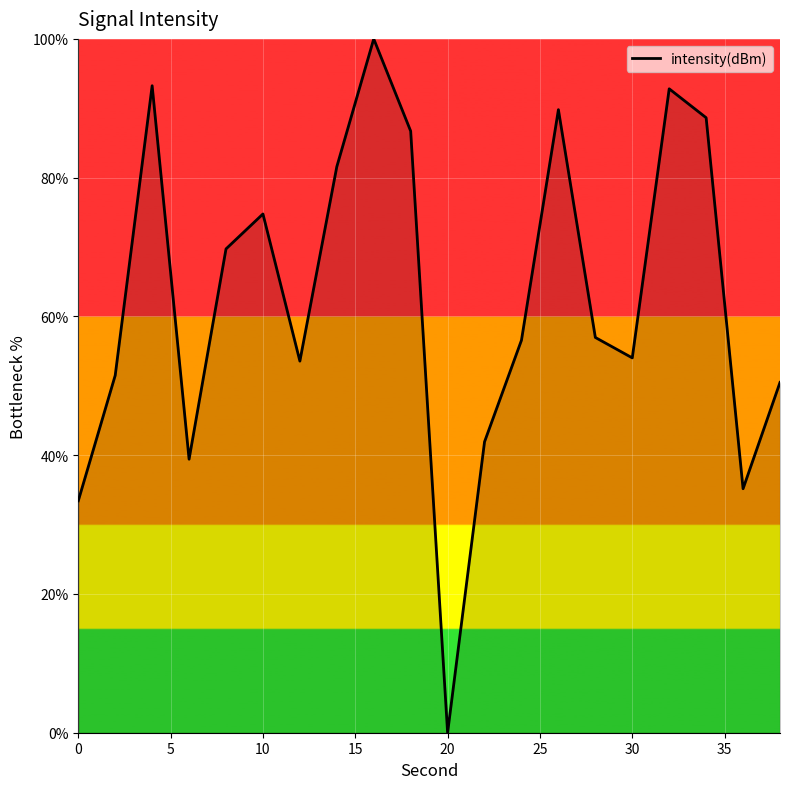

What is the sum of all values?

1250.3